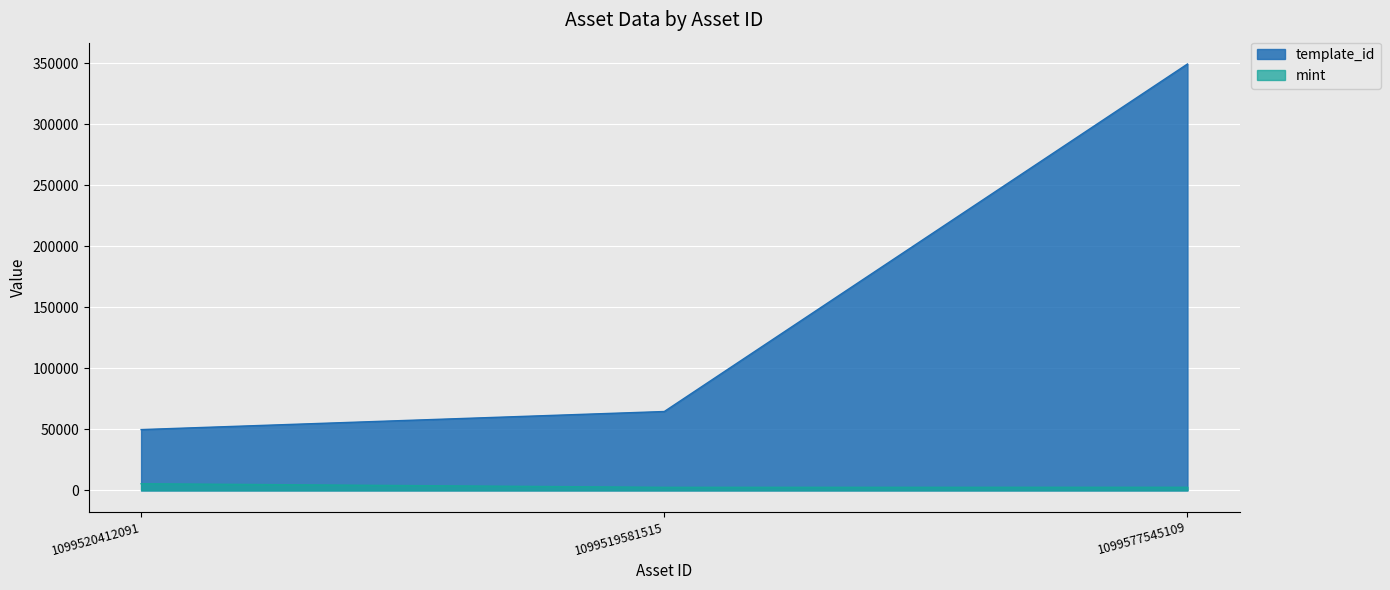

Between 1099520412091 and 1099577545109, which series saw the biggest shift?

template_id